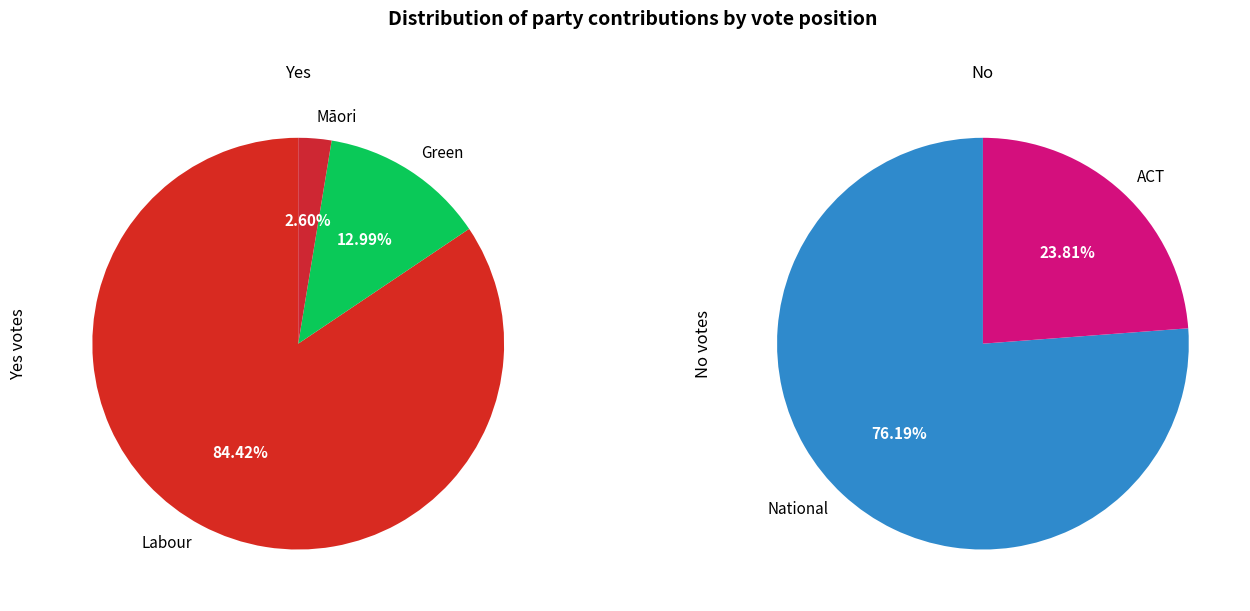

What is the ratio of the value at Green to the value at Labour?

0.2